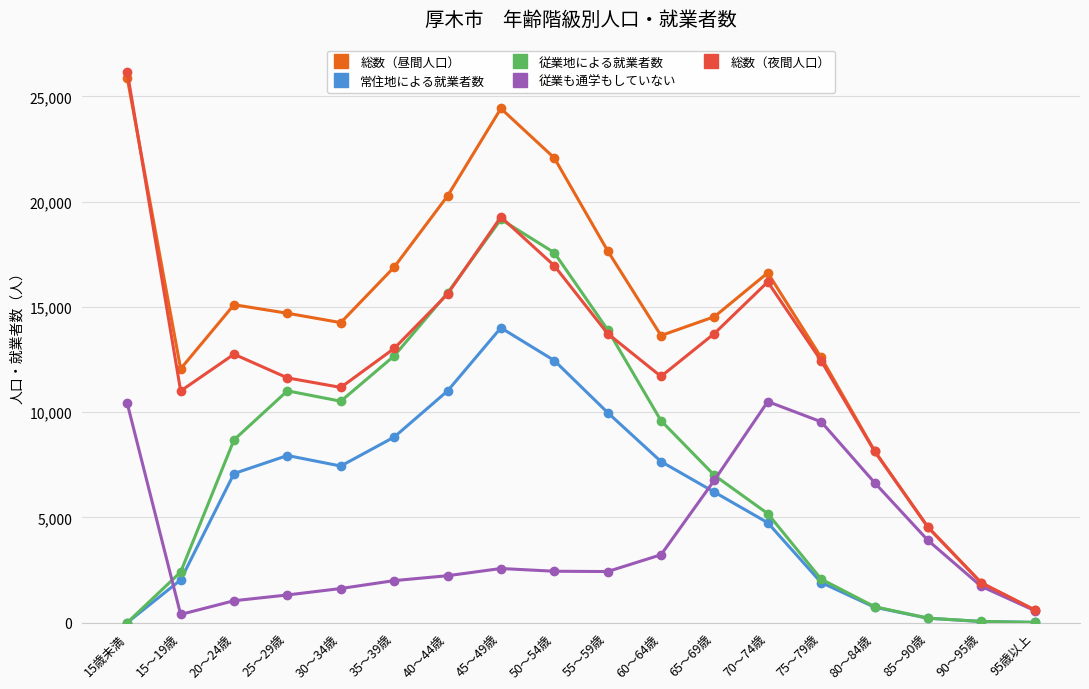

Which series has the largest range (max minus min)?

総数（夜間人口）